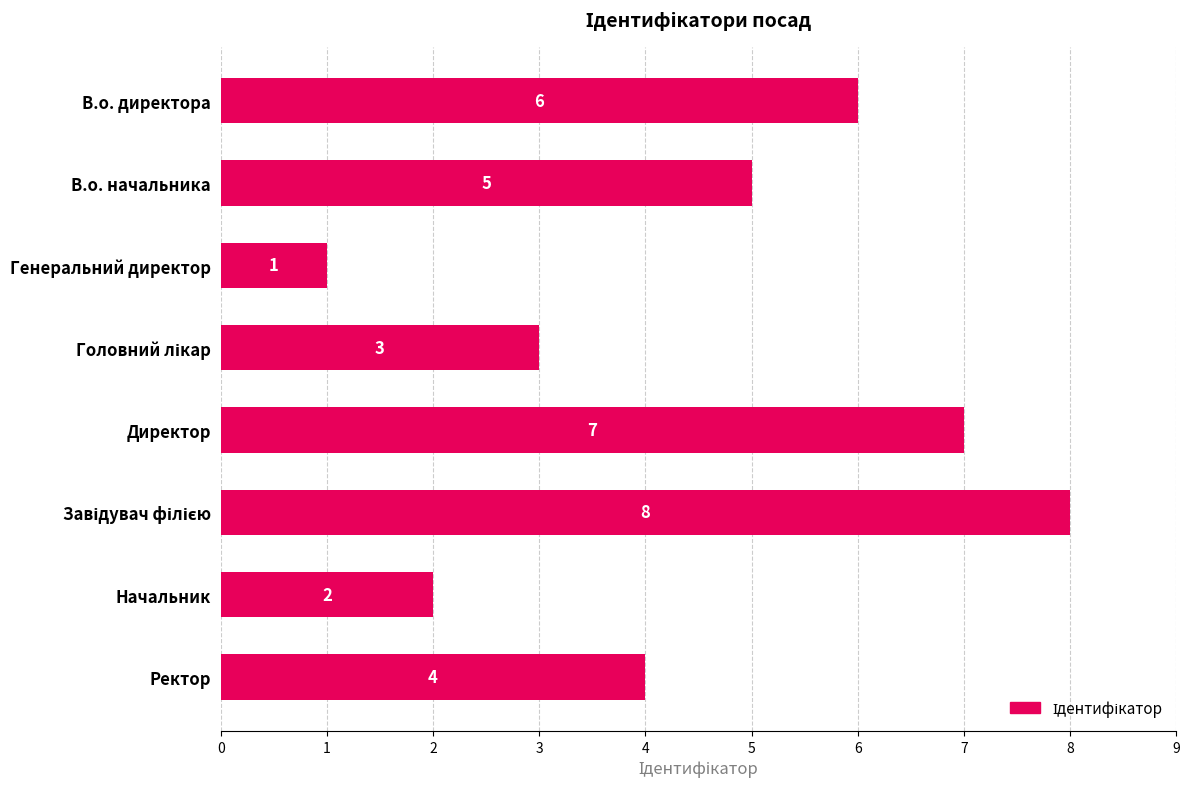

What is the ratio of the value at Ректор to the value at В.о. начальника?

0.8